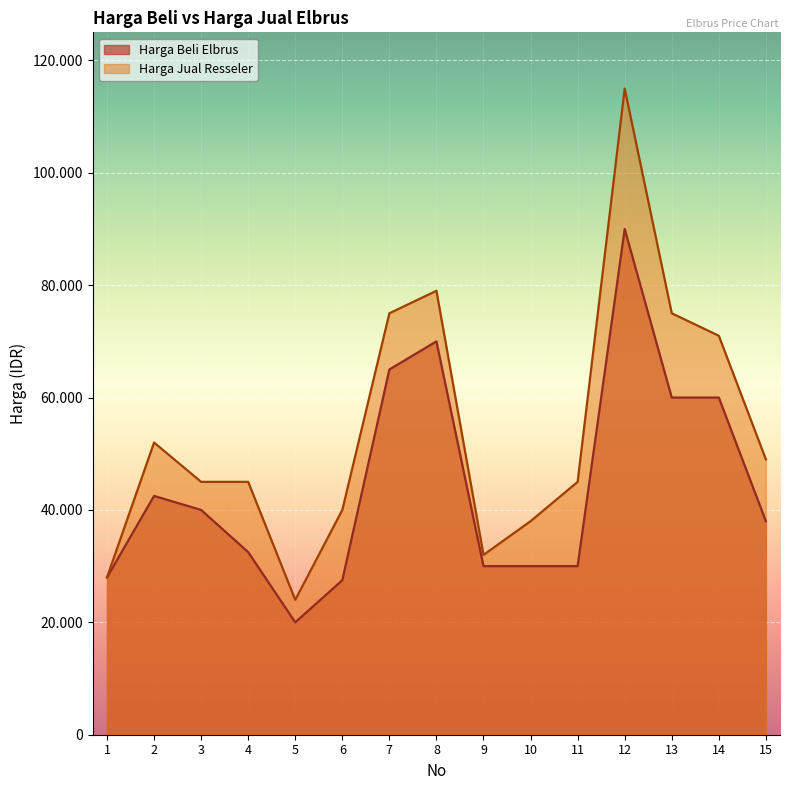

What is the value of the Harga Beli Elbrus point at the 14th from the left?

60000